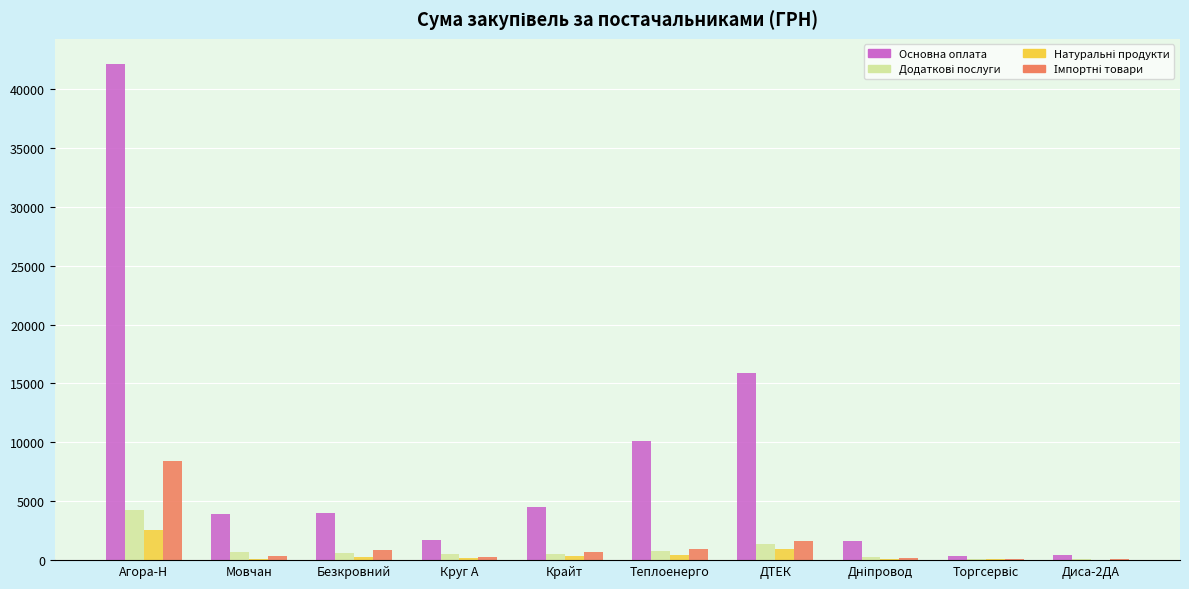

Between ДТЕК and Диса-2ДА, which series saw the biggest shift?

Основна оплата